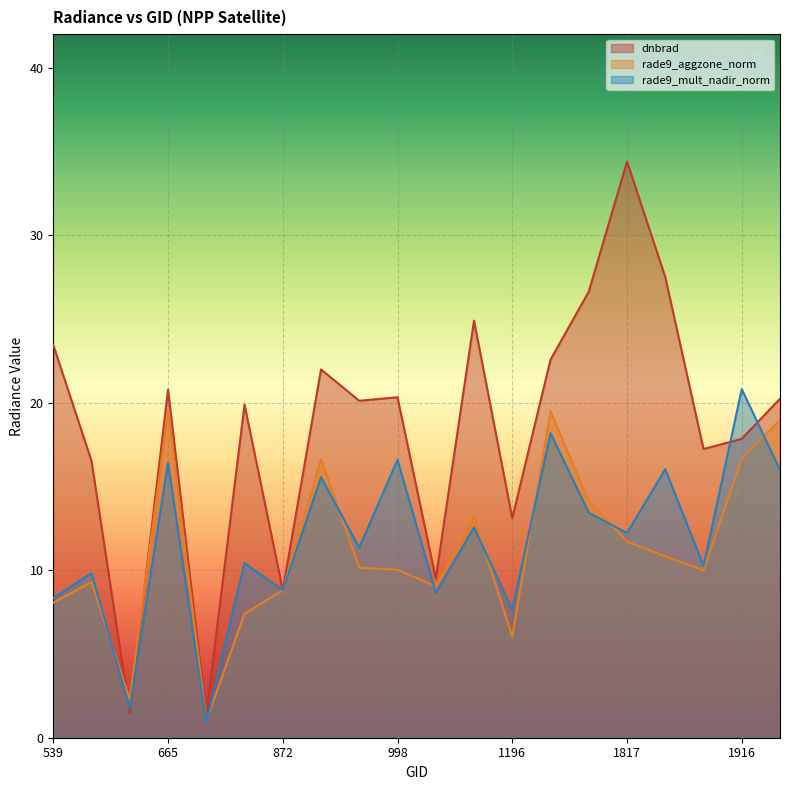

The value of rade9_aggzone_norm at 998 is 13.1. True or false?

False